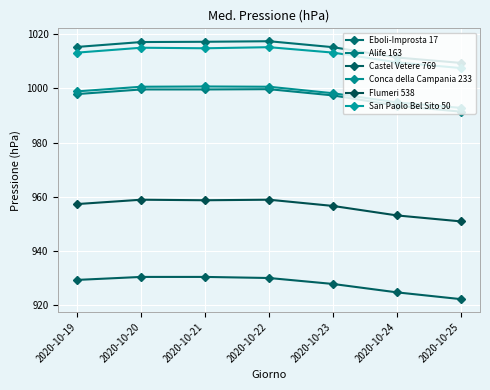

What is the difference between the Alife 163 values at 2020-10-24 and 2020-10-20?

6.0